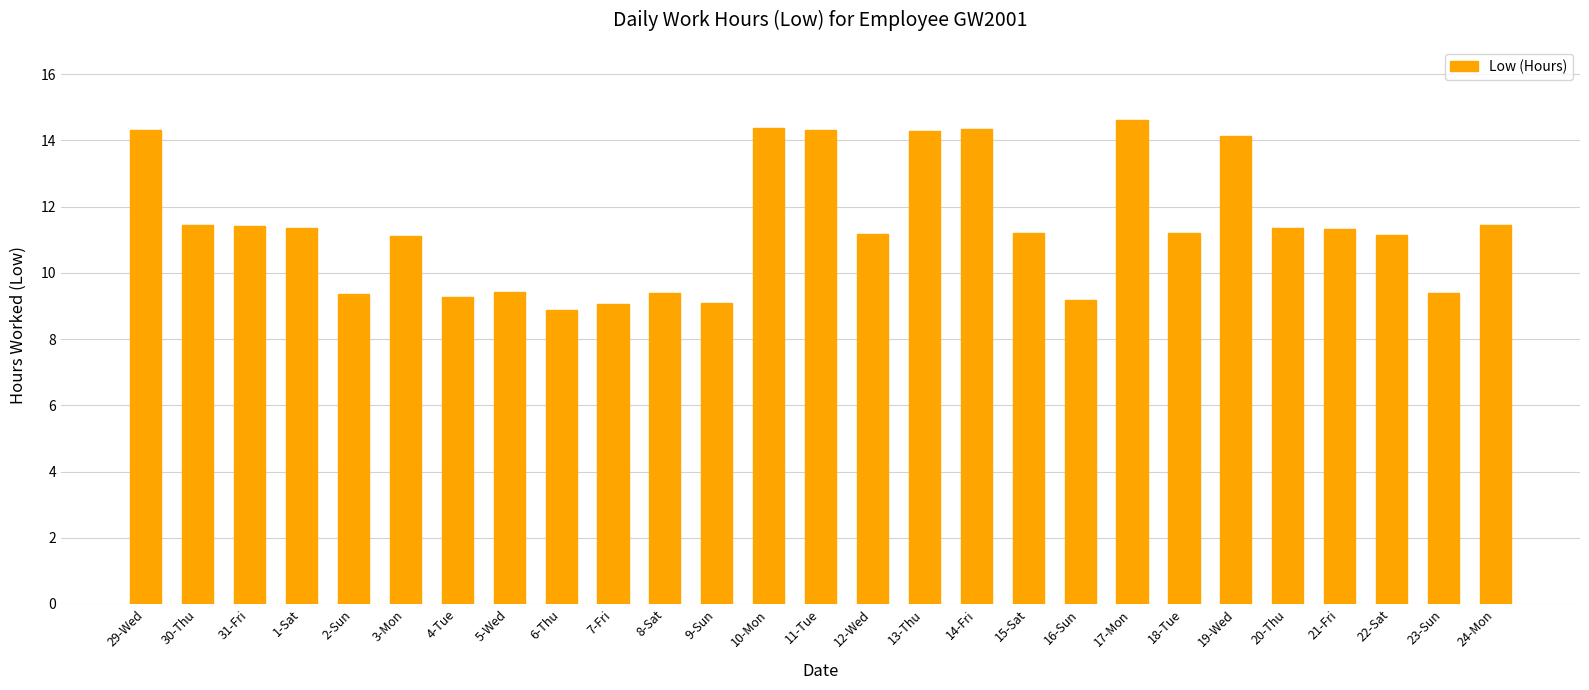

What position from the left is 3-Mon?

6